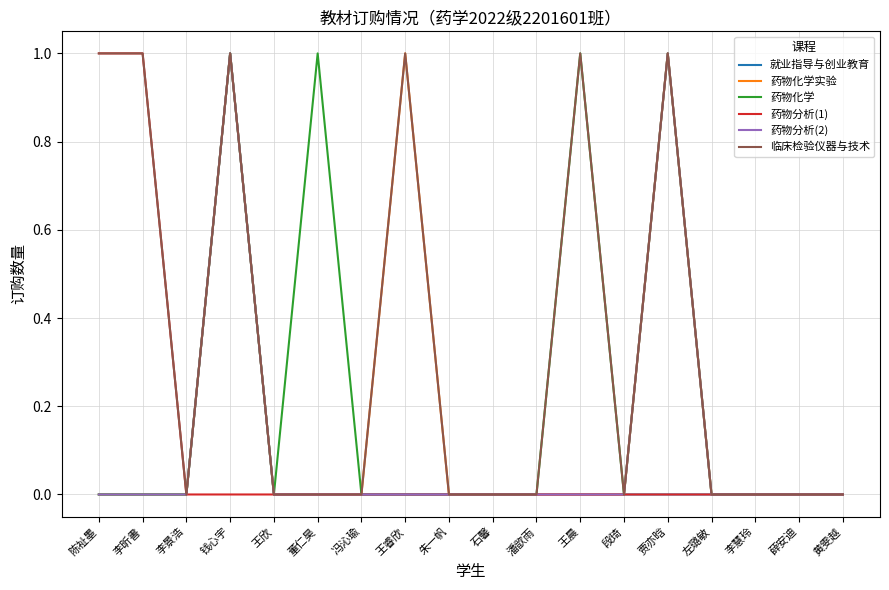

At which category is the sum across all series the highest?

钱心宇